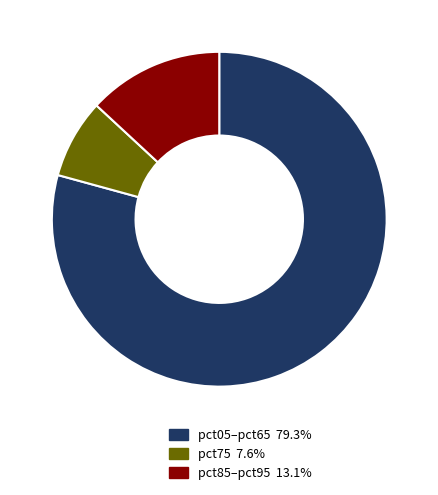

Is there a majority slice in this chart?

Yes